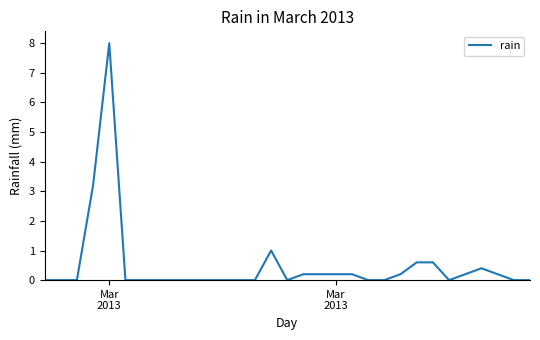

What is the greatest value displayed?

8.0